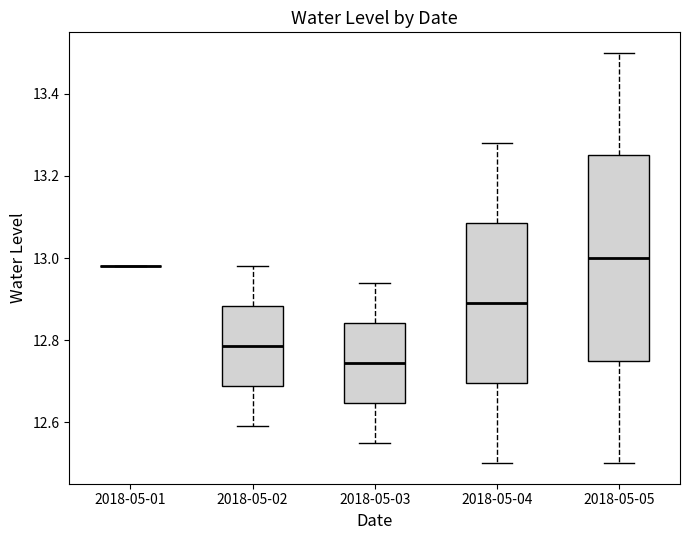

Where does the upper whisker of the box for 2018-05-05 end on the y-axis? The values are not printed on the chart, so give them approximately, as read against the axis.

13.50